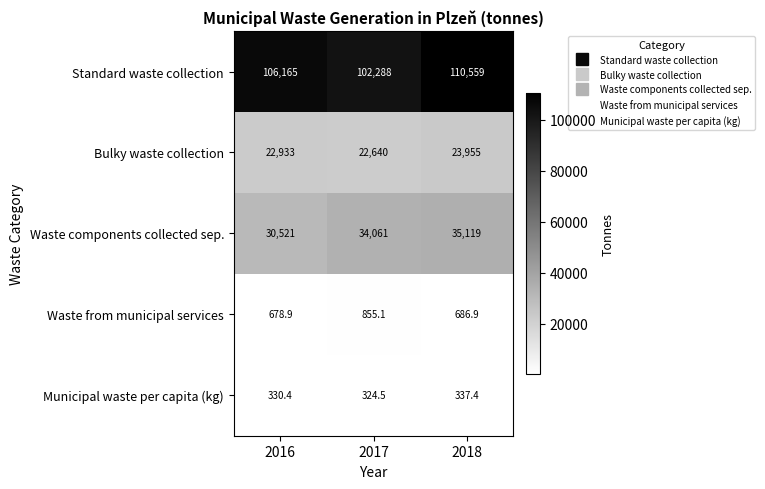

Which series has the largest total across all categories?

Standard waste collection